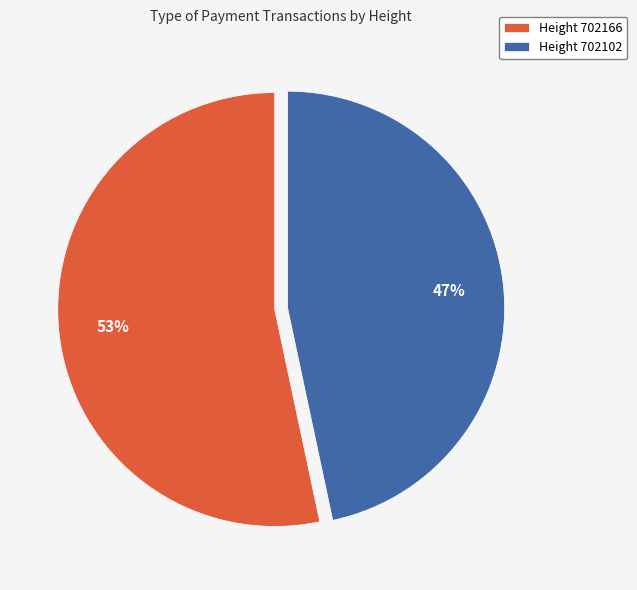

To the nearest percent, what percentage of the pie is Height 702102?

47%